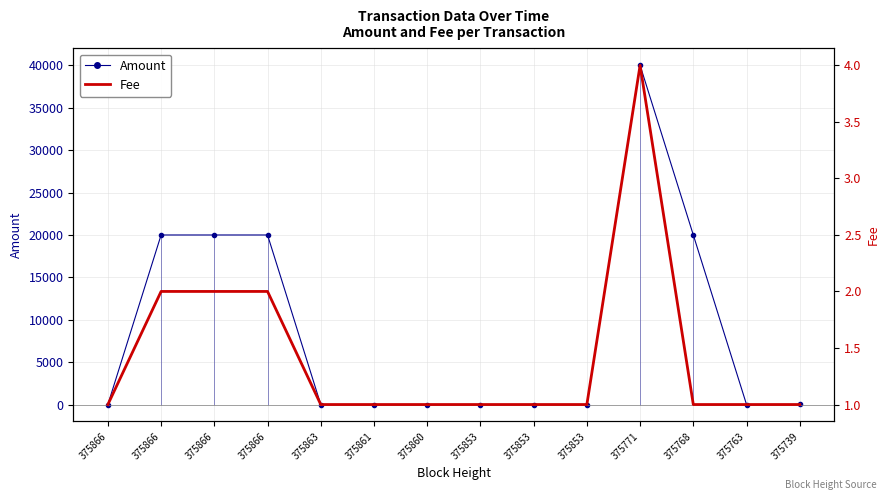

At which label does Amount reach its minimum?

375866